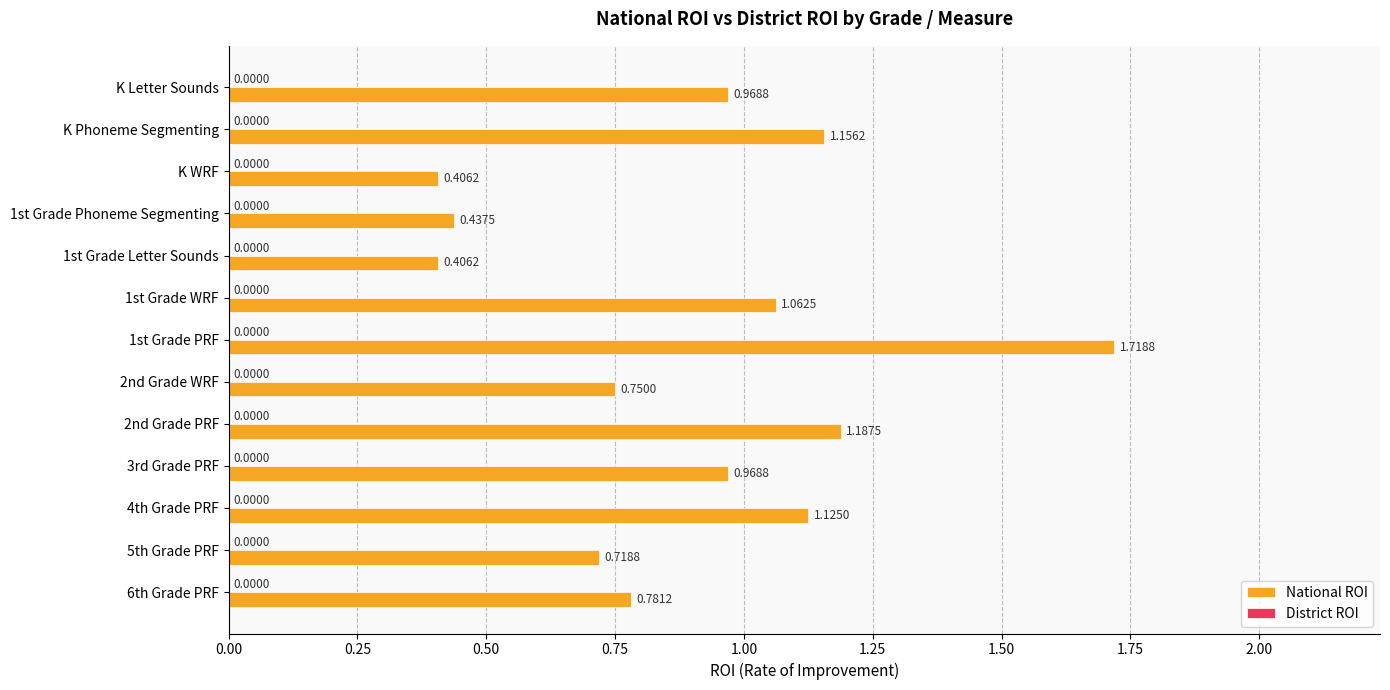

What is the average value?

0.9